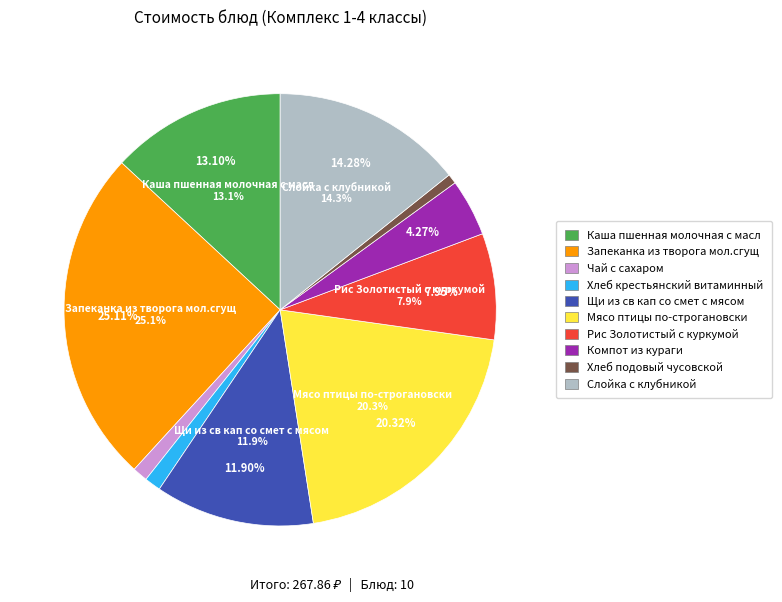

How many slices are in this pie chart?

10